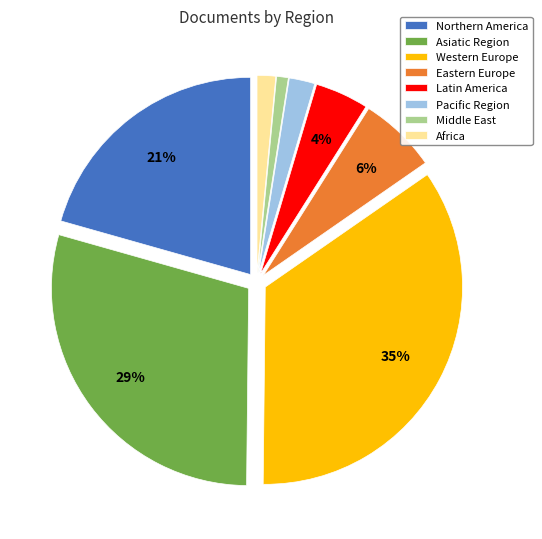

To the nearest percent, what is the difference between the largest and smallest slice percentages?

34%